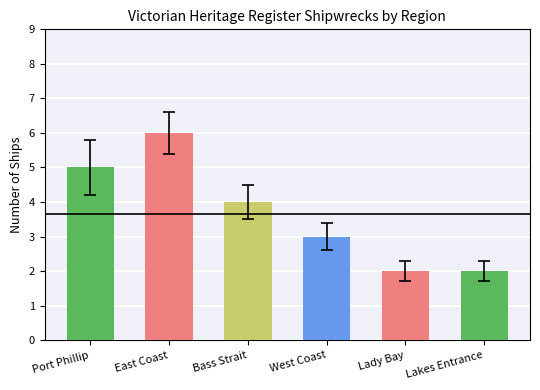

What position from the right is Port Phillip?

6